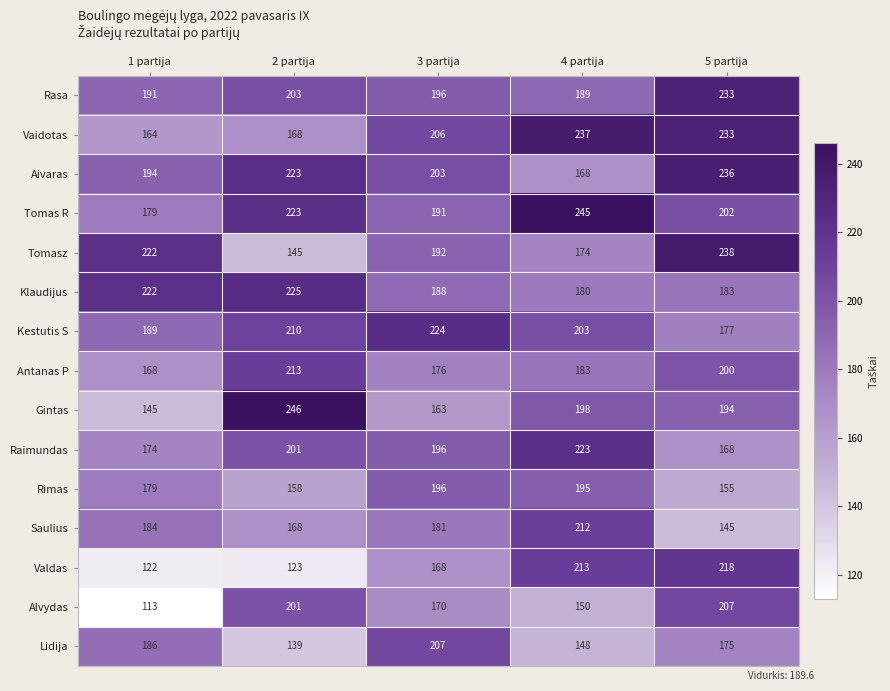

How many data points in Saulius are less than 181?

2